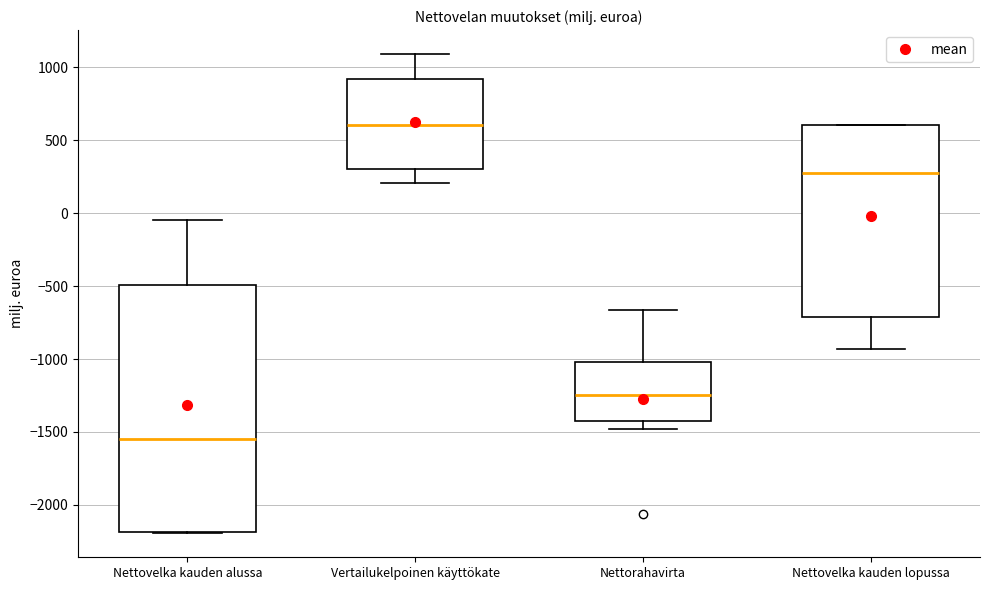

Reading left to right, transcribe this box plot: for each box, give where its median line is, the range the box spans, and where its two whiskers end, as read against the y-axis. The values are not printed on the chart, so give them approximately, as read against the axis.

Nettovelka kauden alussa: median -1550, box -2200 to -500, whiskers -2200 to -50
Vertailukelpoinen käyttökate: median 600, box 300 to 900, whiskers 200 to 1100
Nettorahavirta: median -1250, box -1400 to -1000, whiskers -1500 to -650
Nettovelka kauden lopussa: median 300, box -700 to 600, whiskers -950 to 600